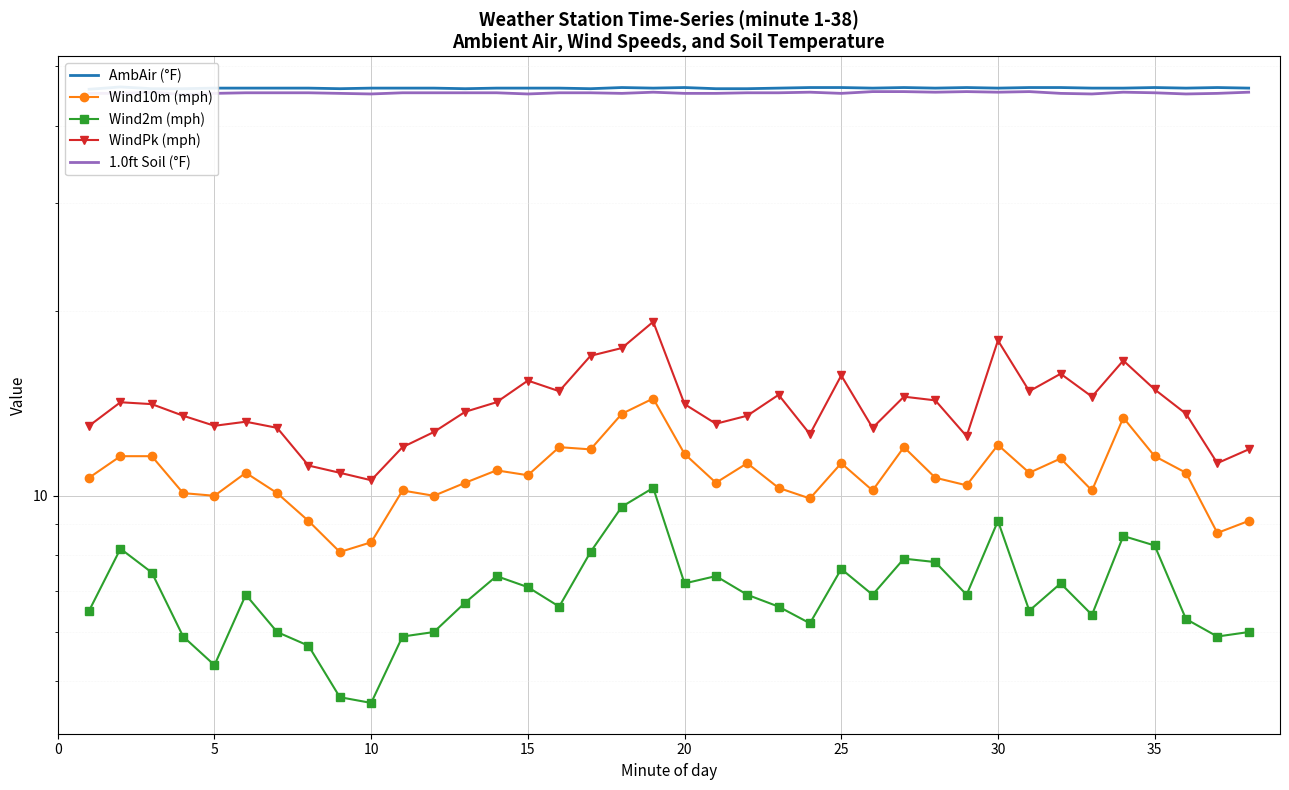

How many distinct data groups are displayed?

5